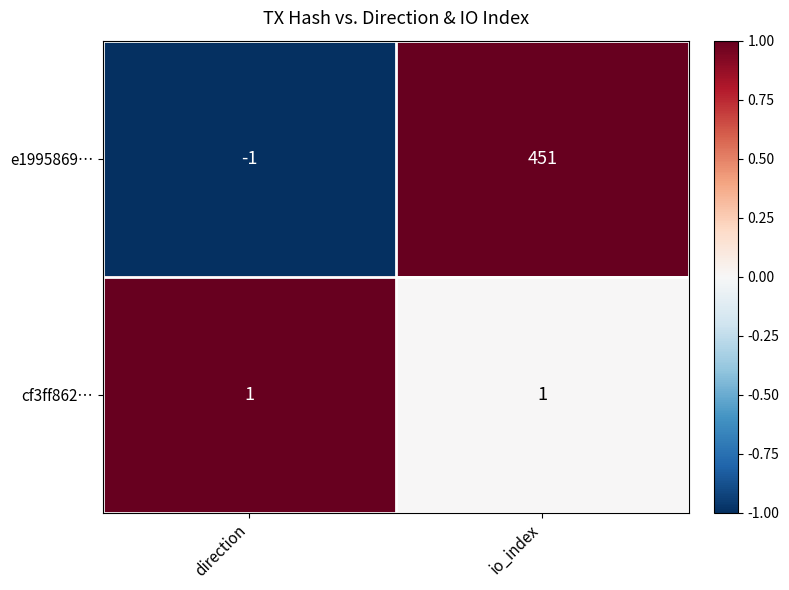

Reading left to right, extract all data points from this chart.

e1995869…: -1	451
cf3ff862…: 1	1